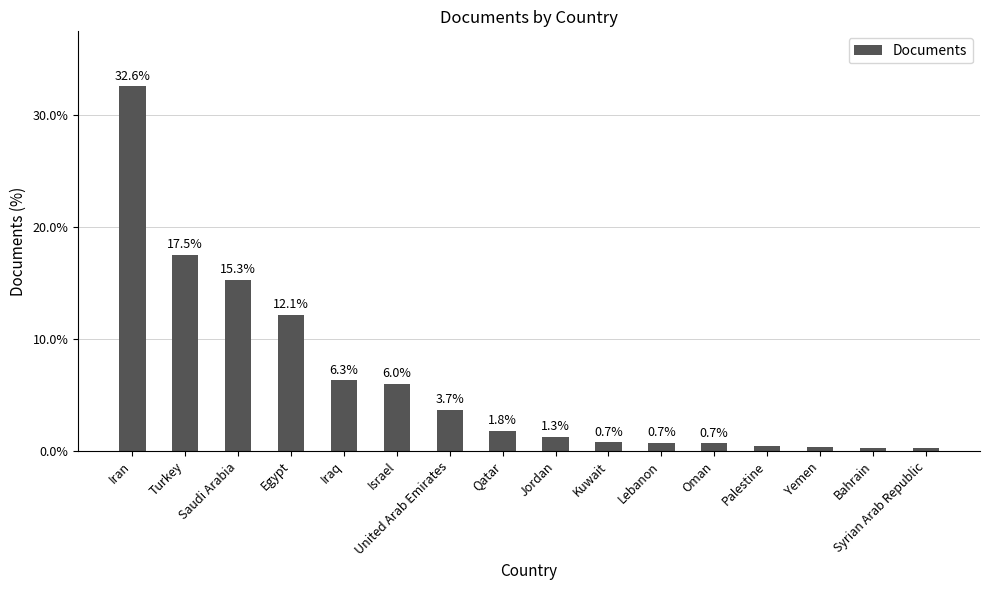

What is the sum of the values at Qatar and Saudi Arabia?

17.1